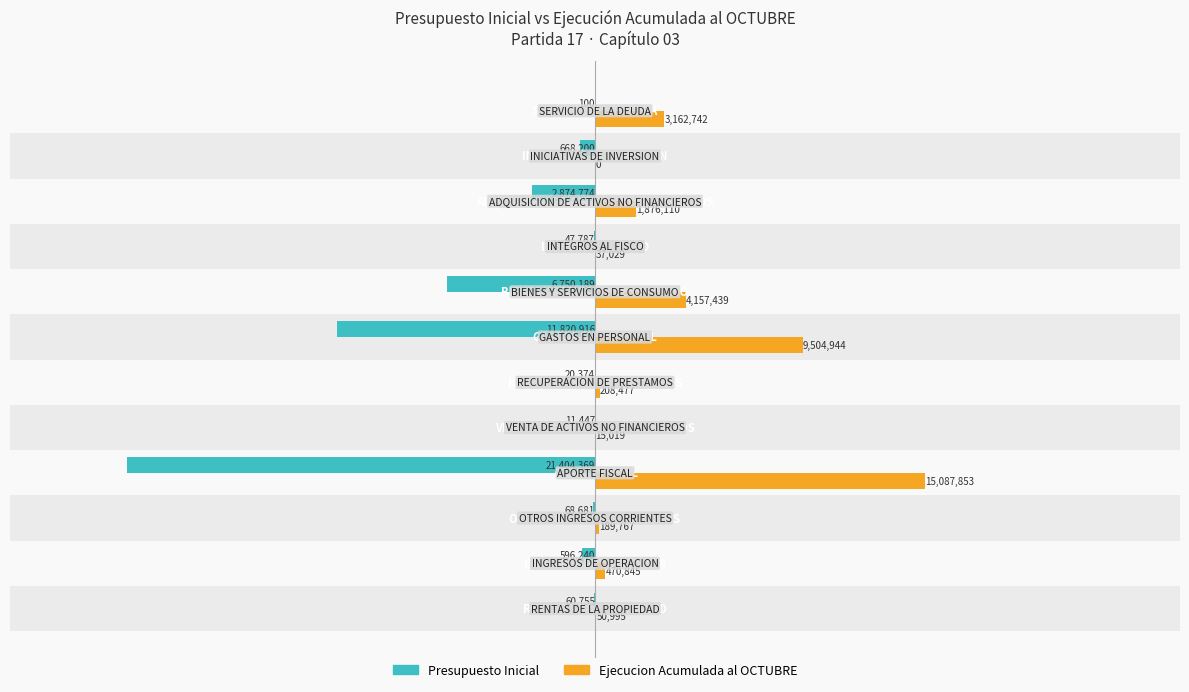

What is the maximum value for Ejecucion Acumulada al OCTUBRE?

15087853